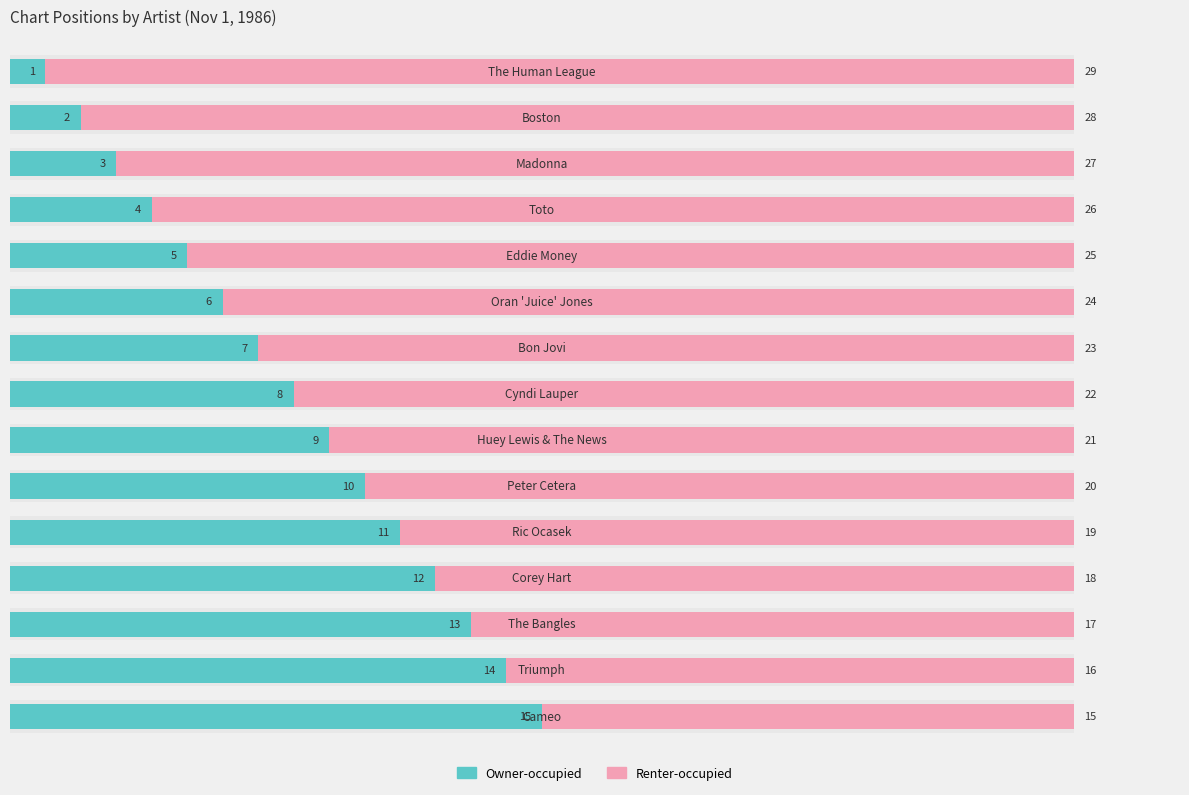

How many categories are shown in the chart?

15